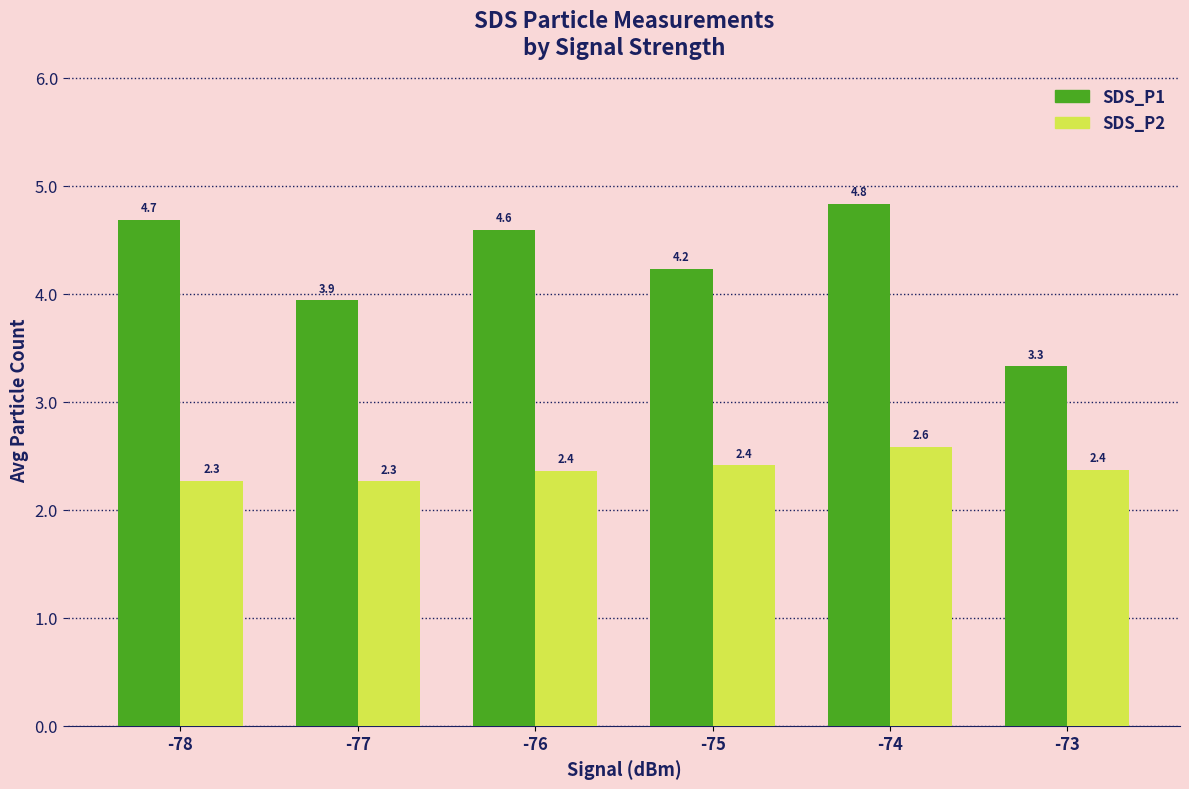

Which series has the largest total across all categories?

SDS_P1